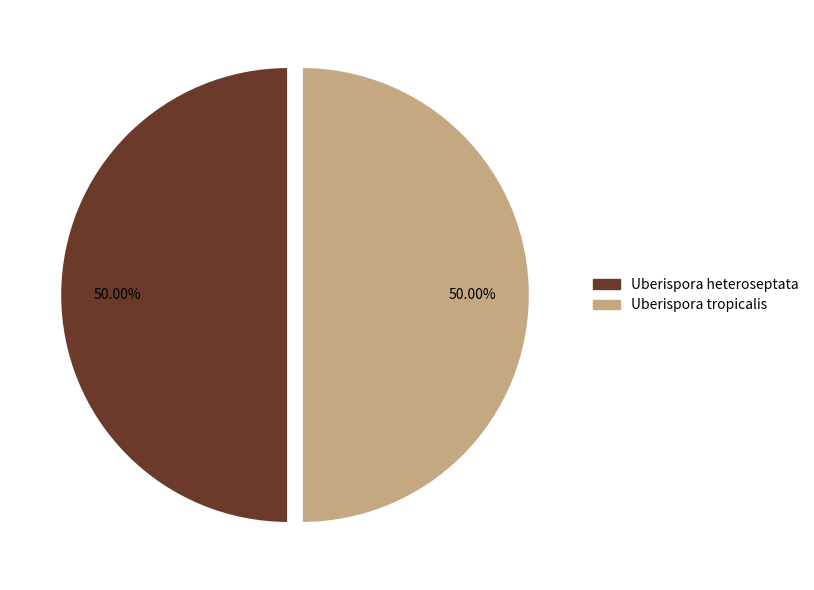

How many segments does this pie chart have?

2